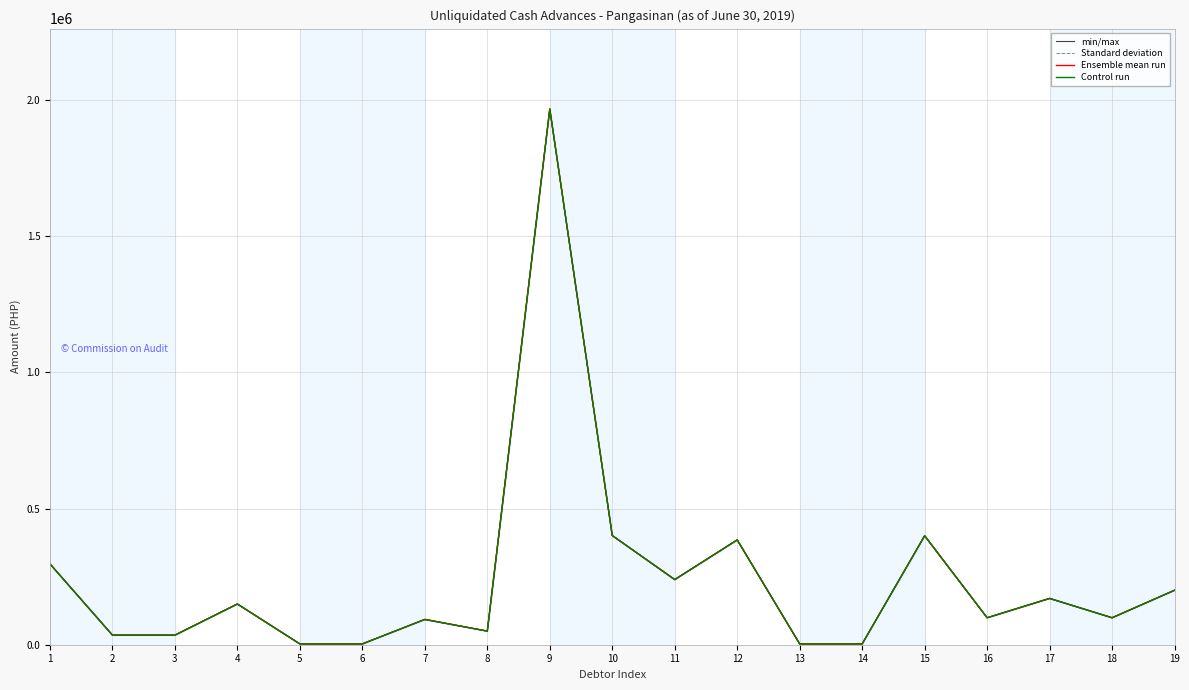

What is the maximum value shown in the chart?

1966874